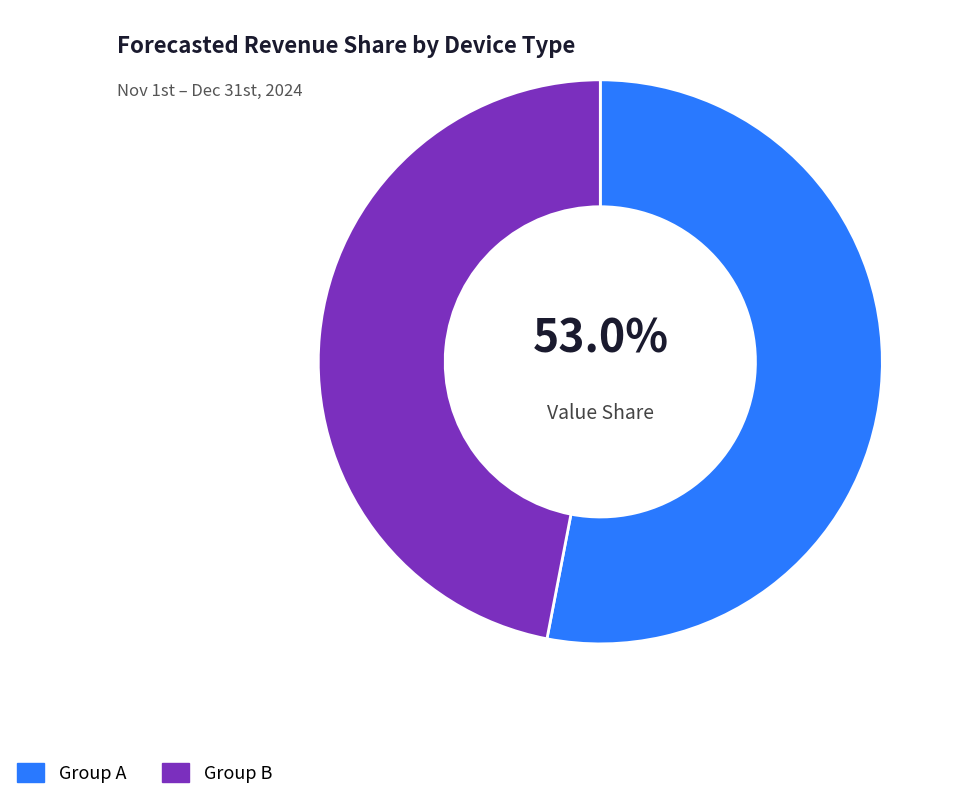

Rank the categories by value from lowest to highest.

Group B, Group A